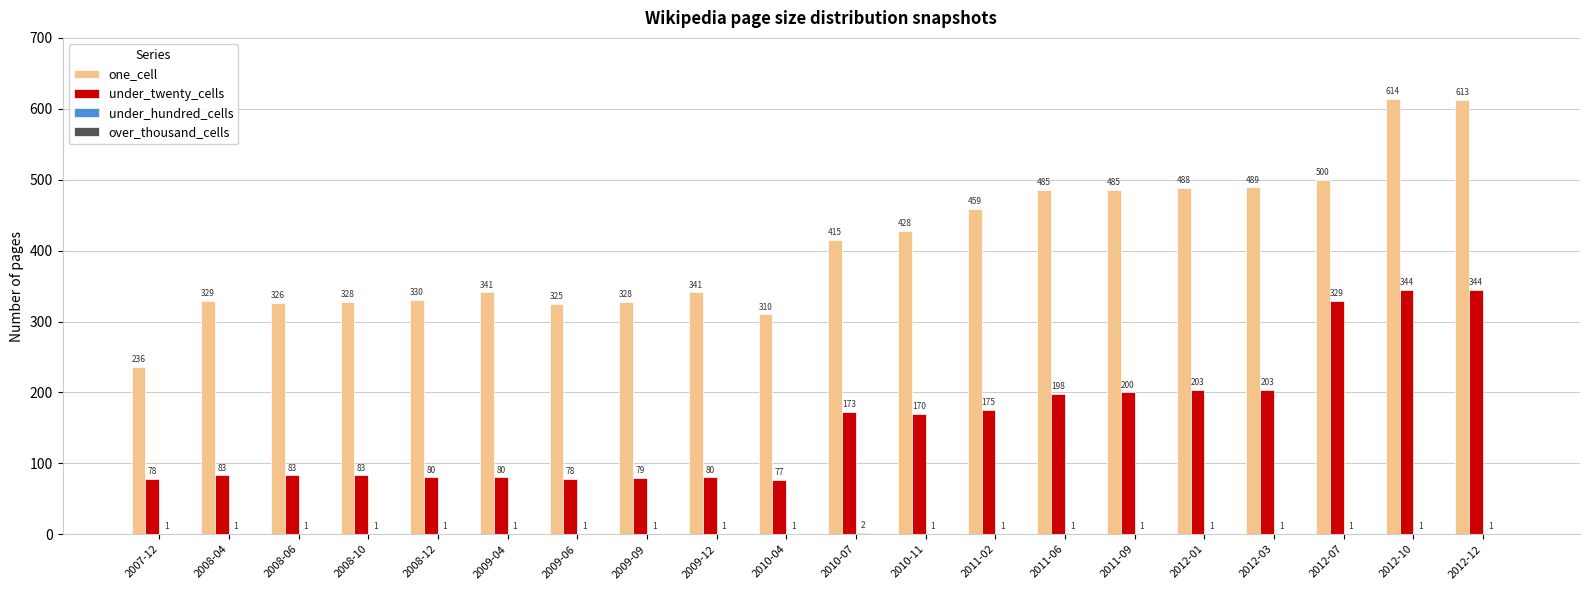

What is the sum of the one_cell values at 2010-11 and 2012-01?

916